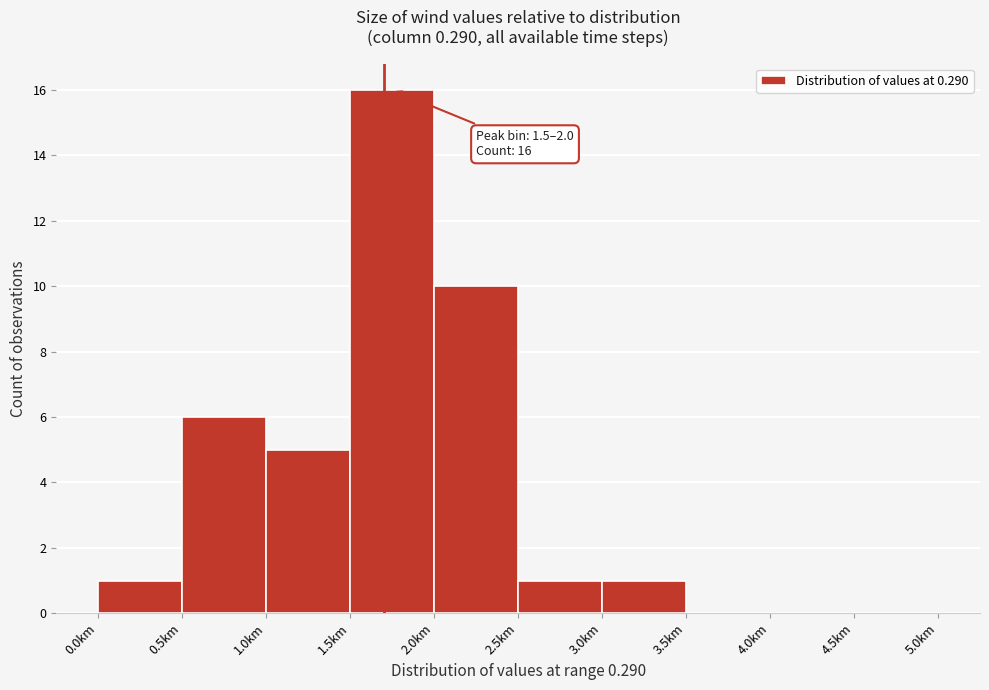

Which range on the x-axis has the tallest bar?

1.5 to 2.0